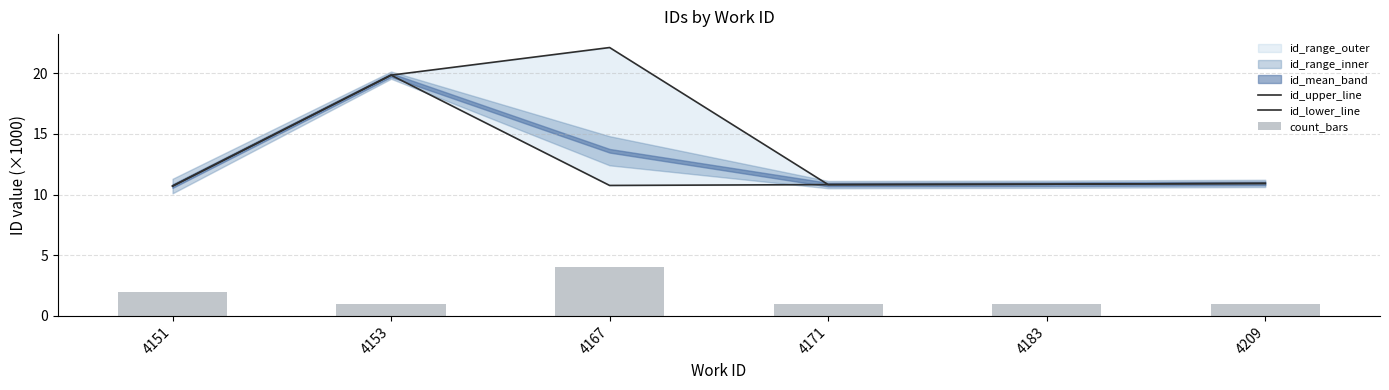

True or false: id_lower_line has a value of 10.9 at 4209.

True